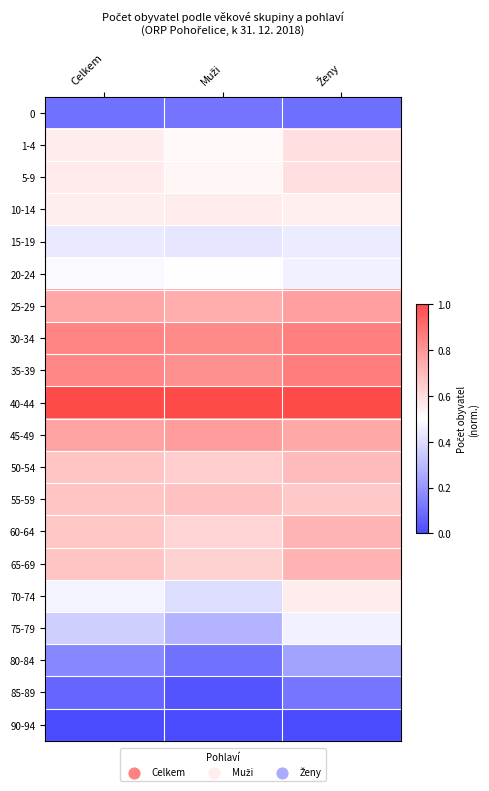

Which category has the highest value across all series?

Celkem